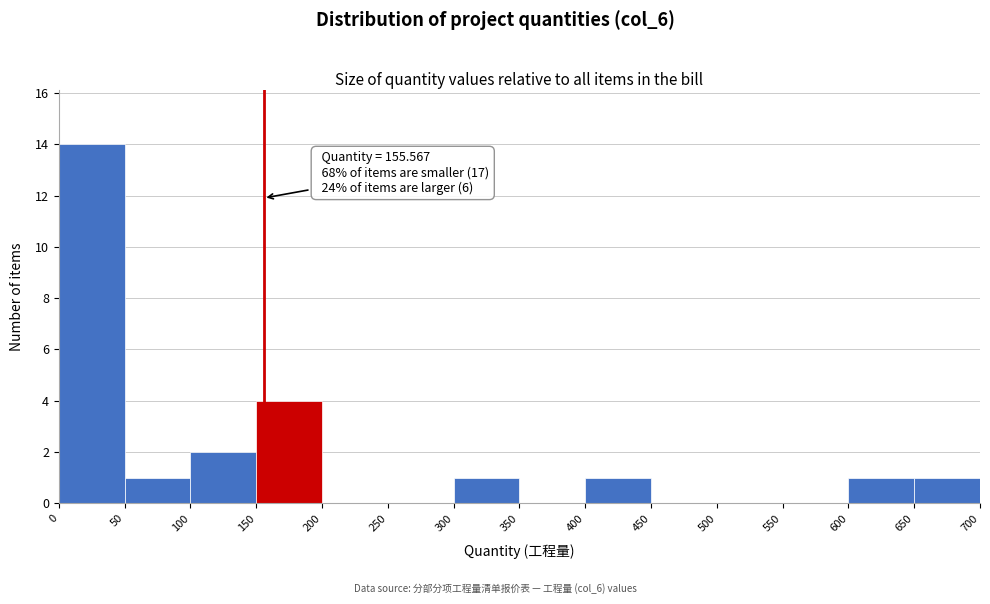

Which range on the x-axis has the tallest bar?

0 to 50